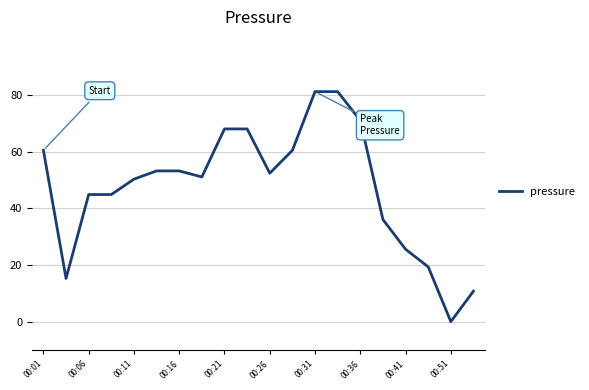

What is the sum of all values?

948.6